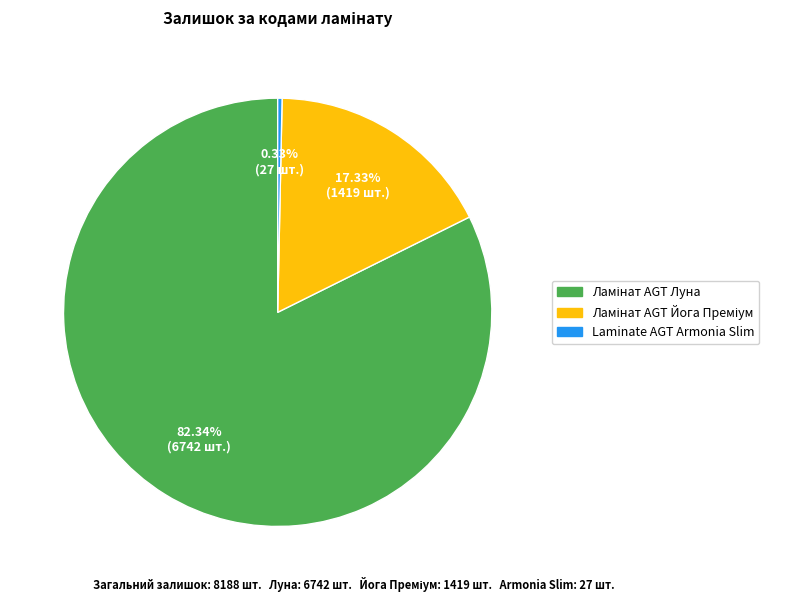

Is there a majority slice in this chart?

Yes